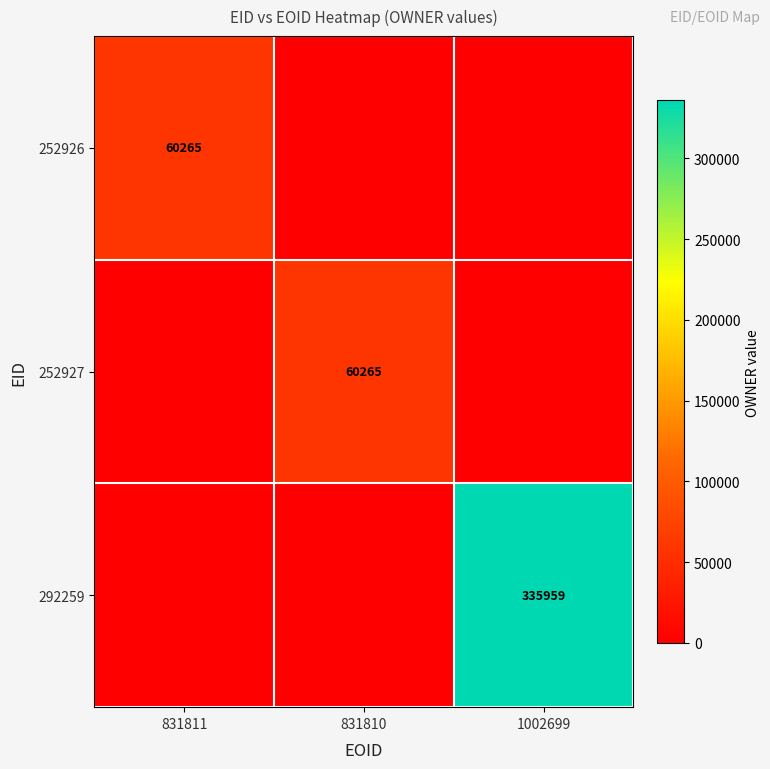

Is it true that 252927 equals 104677 at 831810?

False